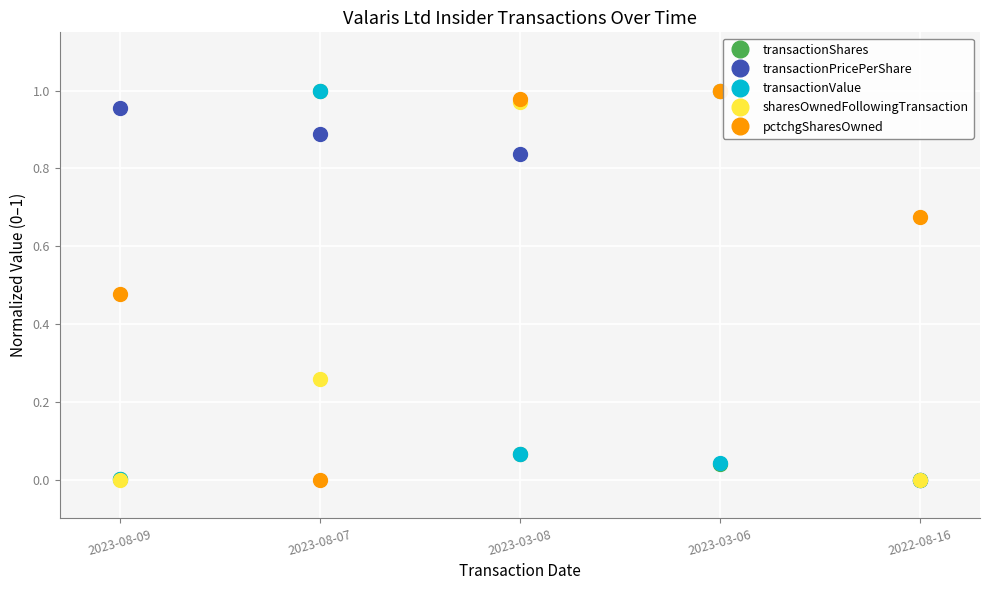

True or false: sharesOwnedFollowingTransaction has a value of 0.1 at 2023-08-07.

False